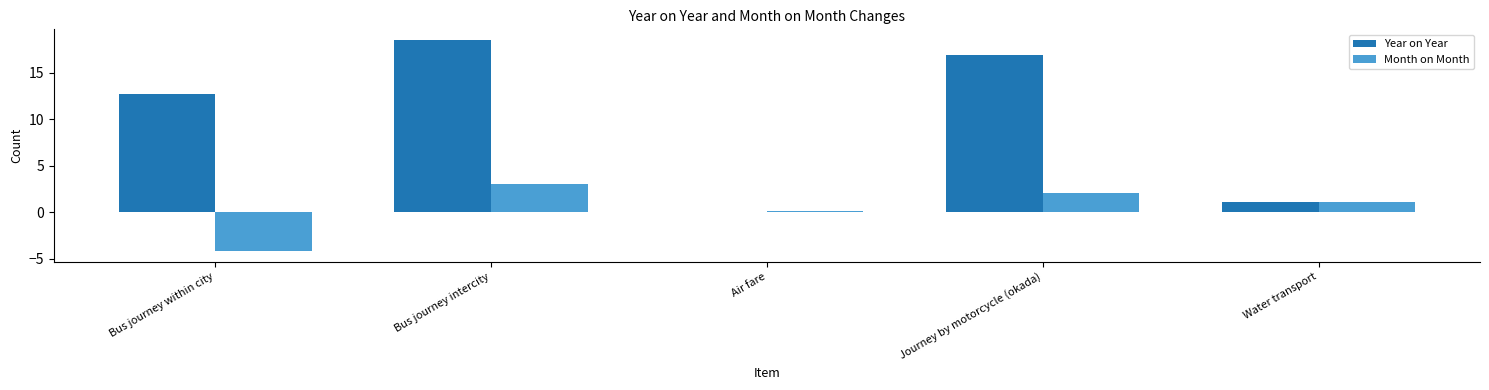

How many series are shown in this chart?

2